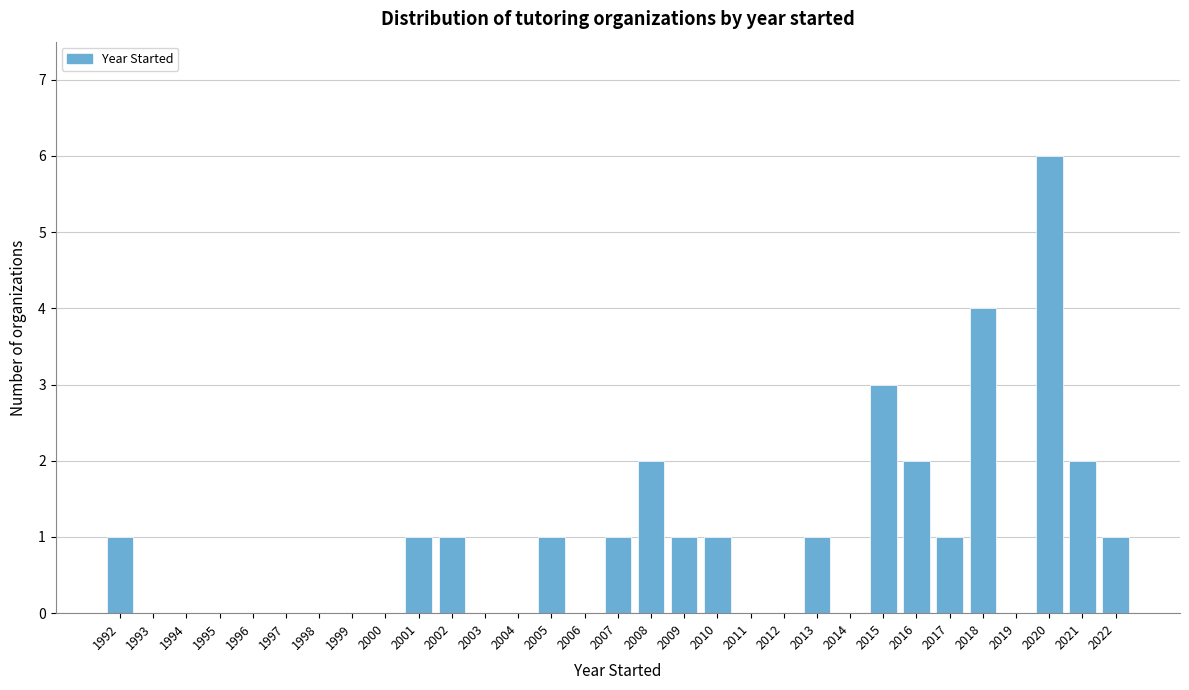

What is the sum of all values?

29